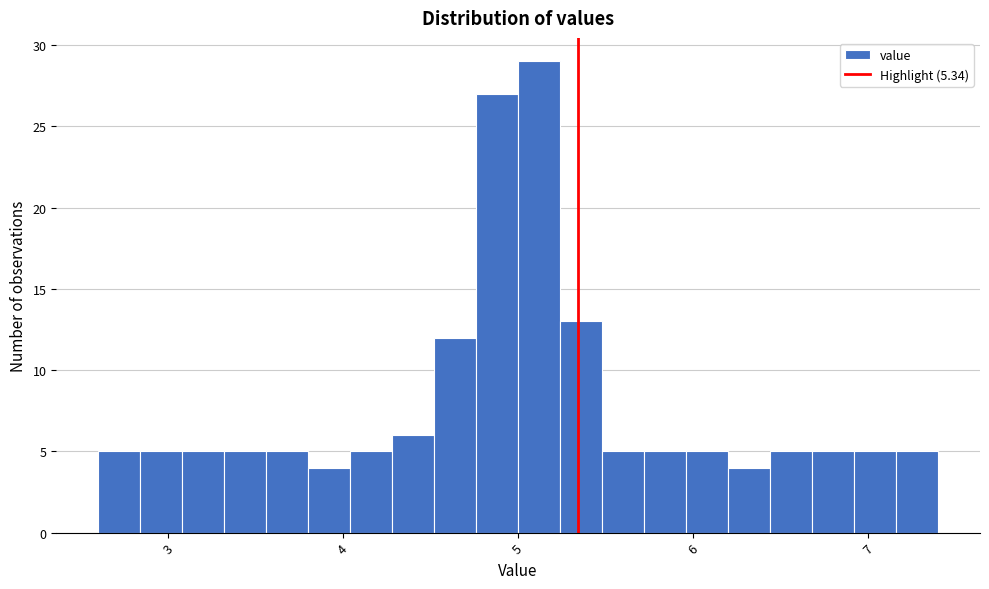

Around what value on the x-axis is the tallest bar? Give the approximate position of its centre, as read against the axis.

5.1